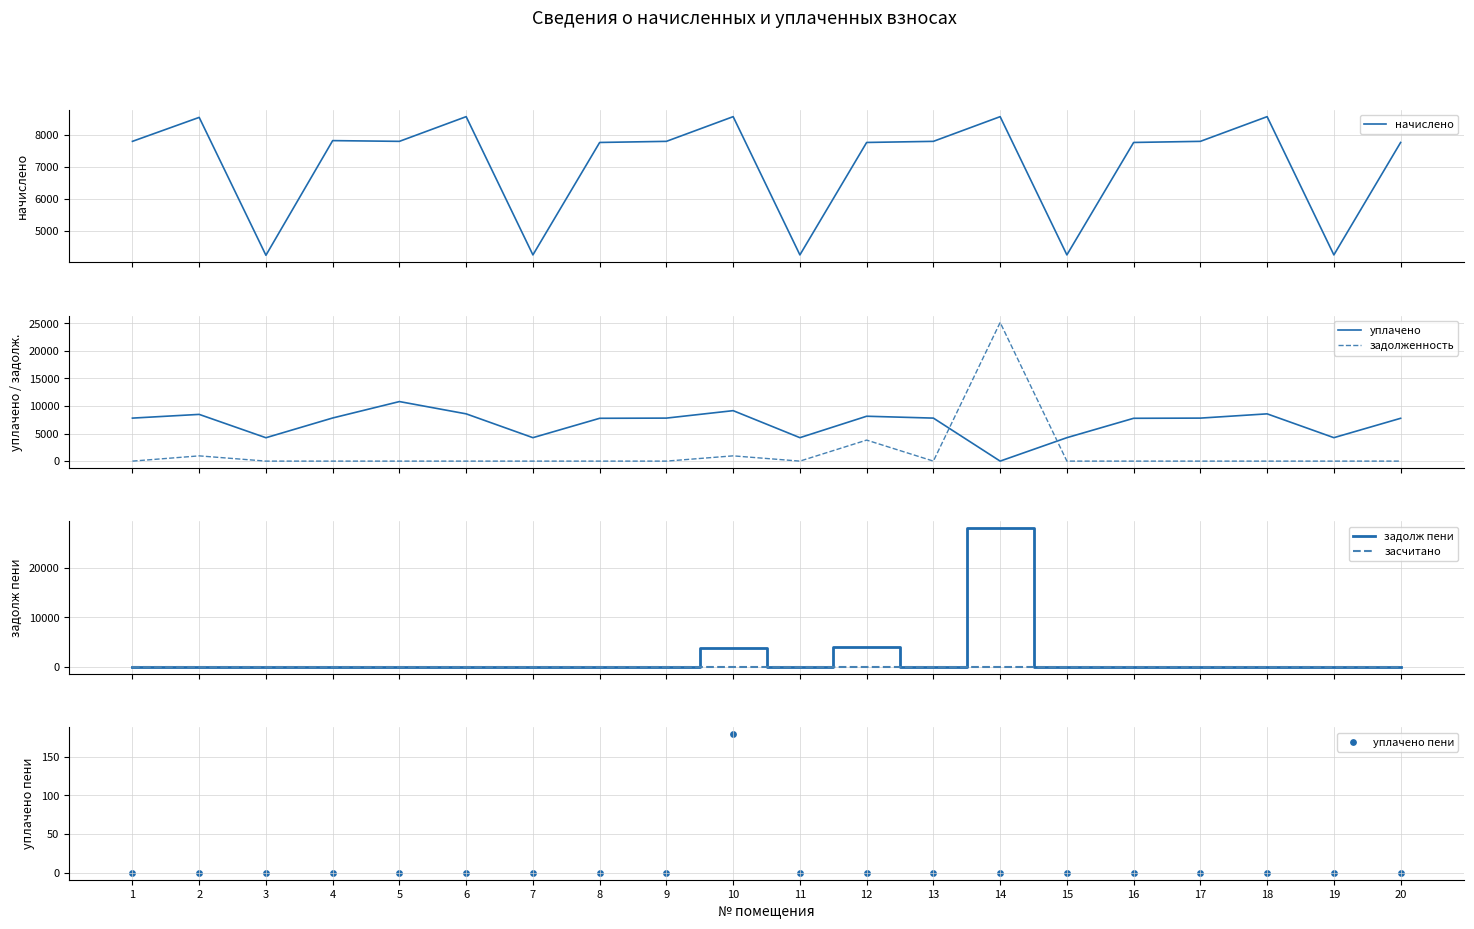

At which category is the sum across all series the highest?

14